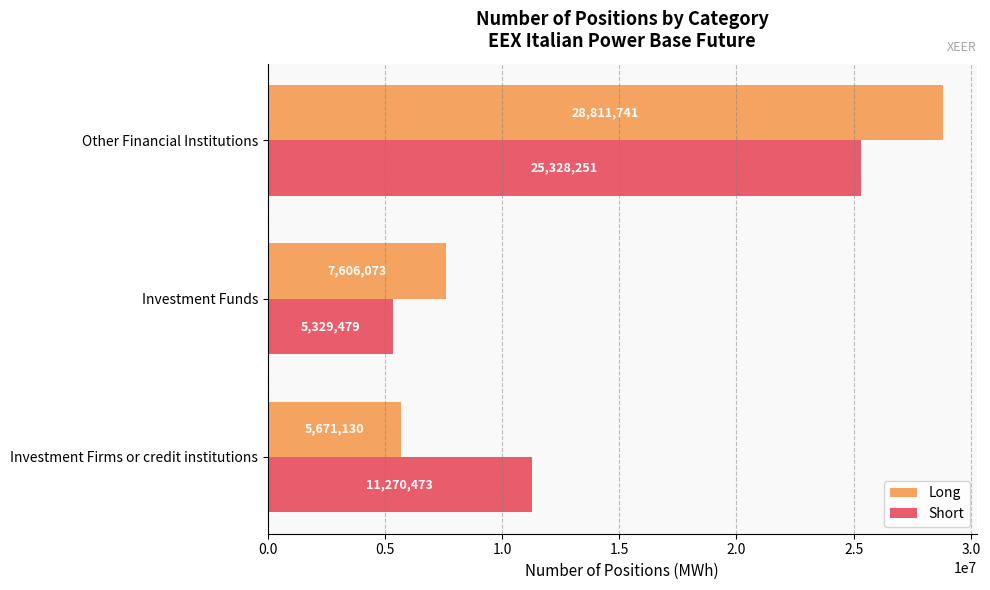

What is the sum of all Long values?

42088944